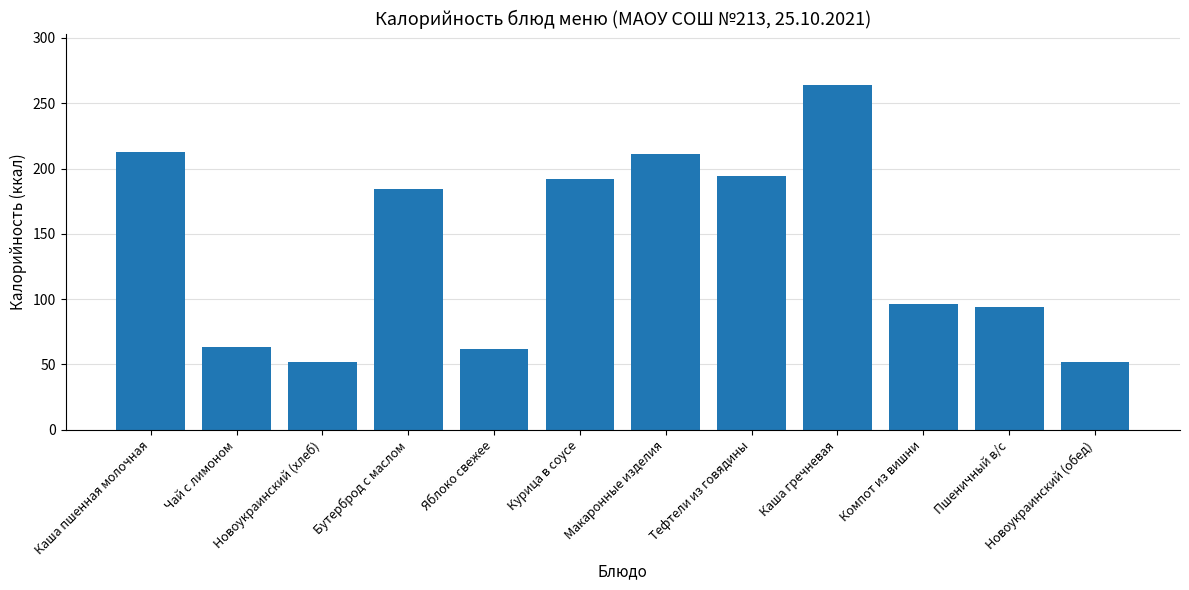

Between Компот из вишни and Курица в соусе, which is larger?

Курица в соусе